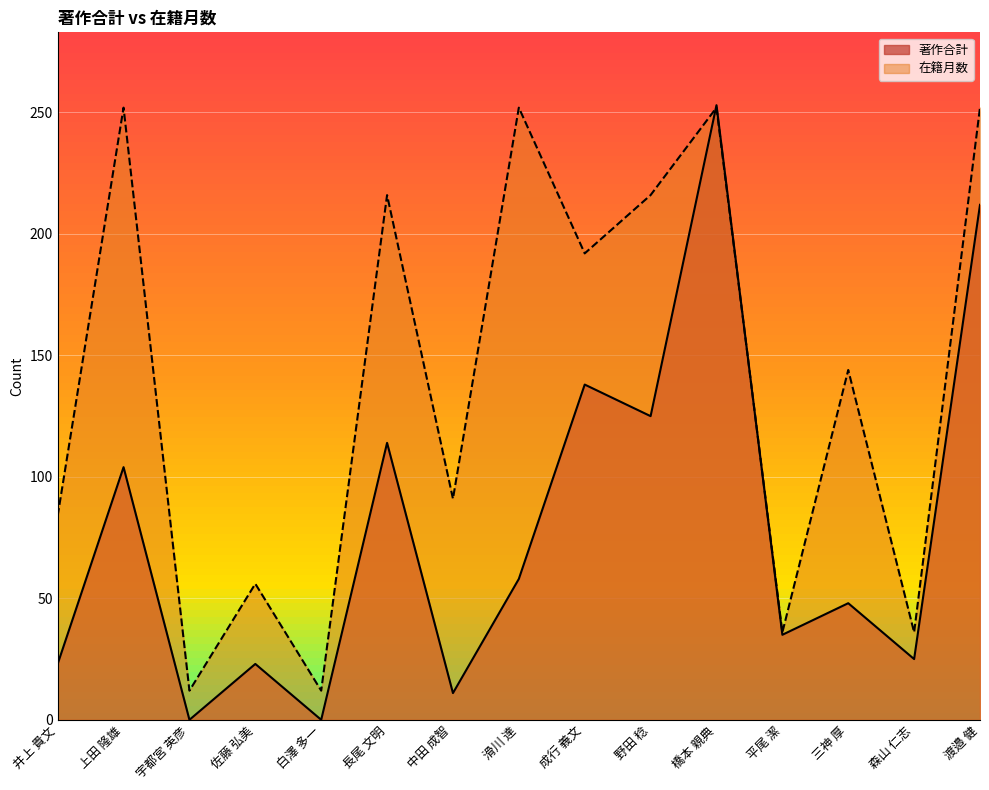

True or false: 著作合計 has a value of 37 at 成行 義文.

False